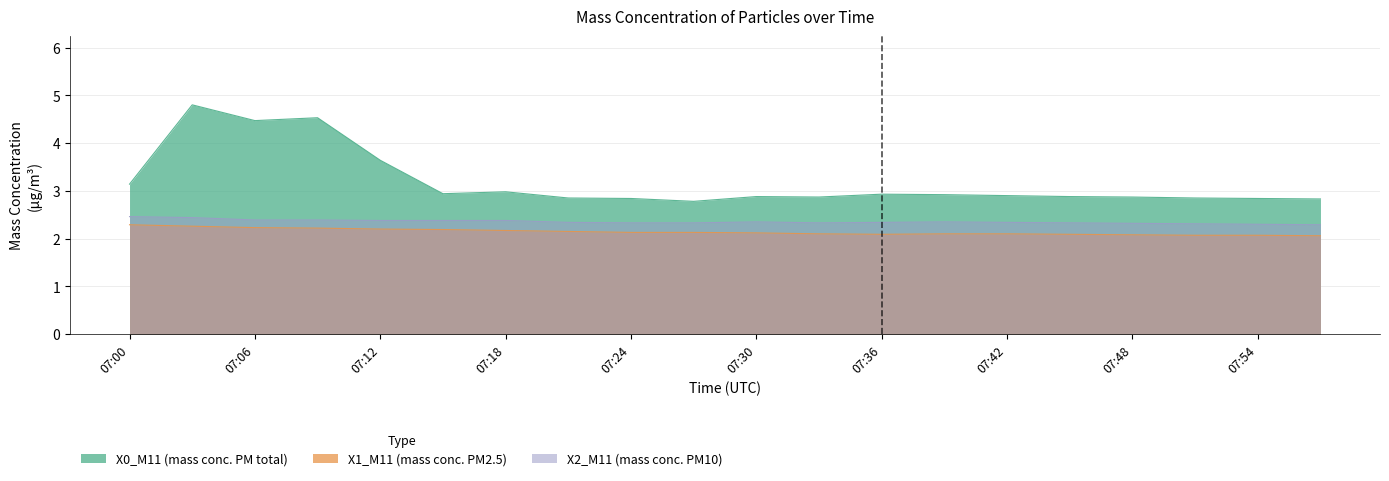

The value of X0_M11 (mass conc. PM total) at 07:36 is 4.3. True or false?

False